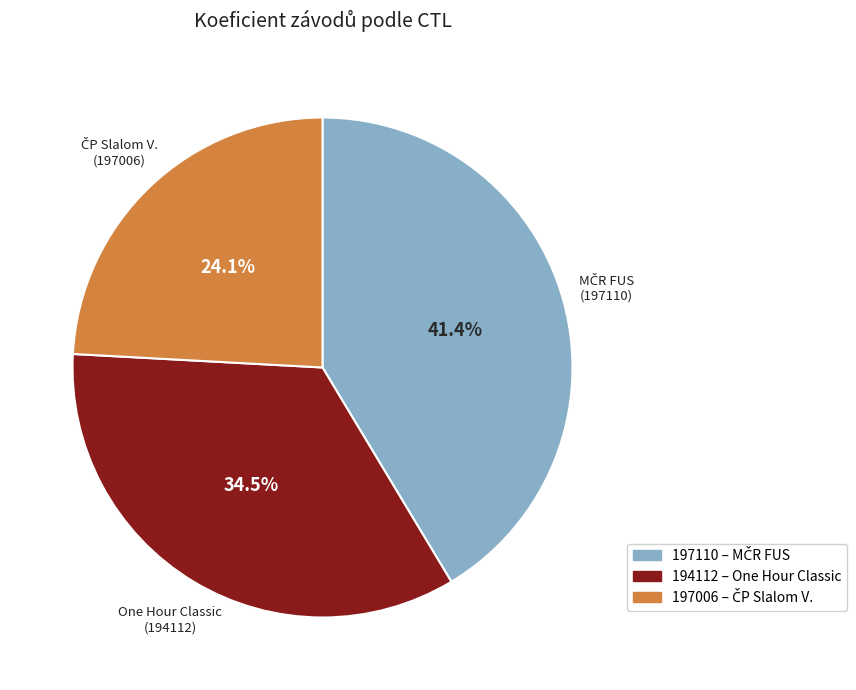

Does 197110 represent more than half of the total?

No